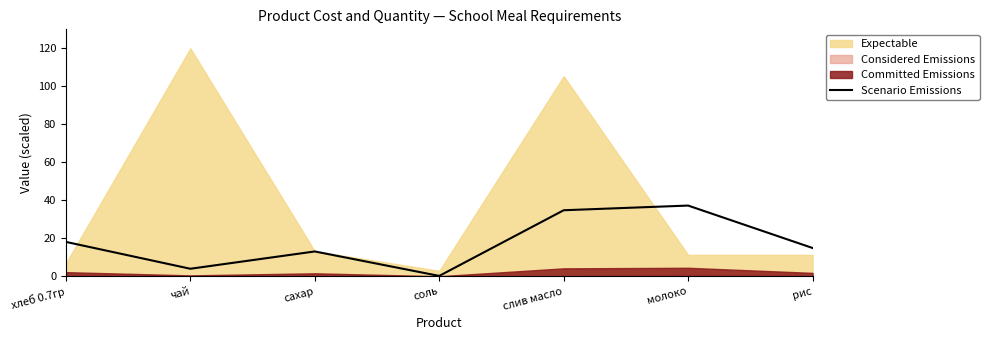

The chart shows a value of 6.4 at чай. True or false?

False